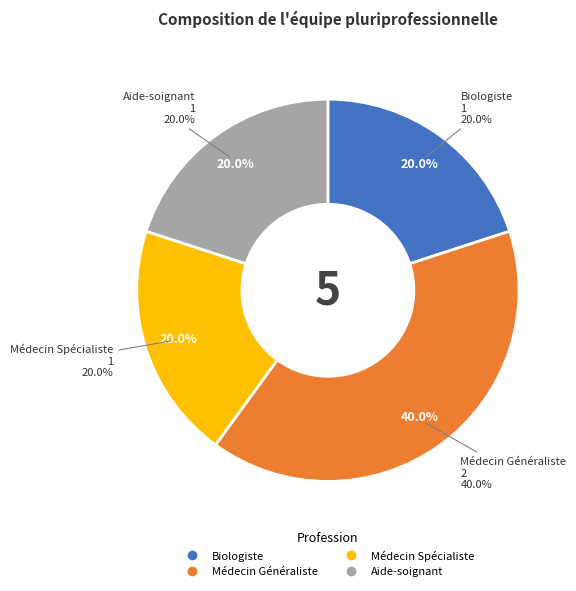

To the nearest percent, what is the difference between the largest and smallest slice percentages?

20%